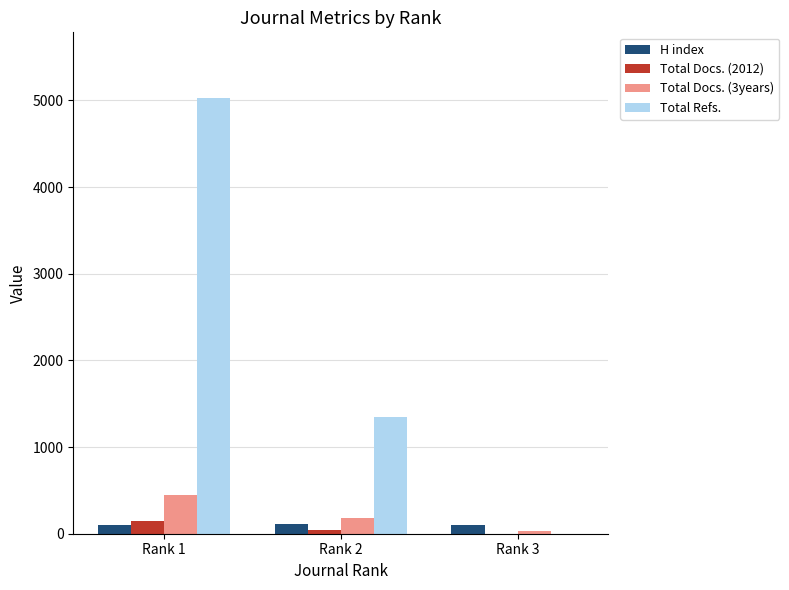

What is the sum of all Total Refs. values?

6371